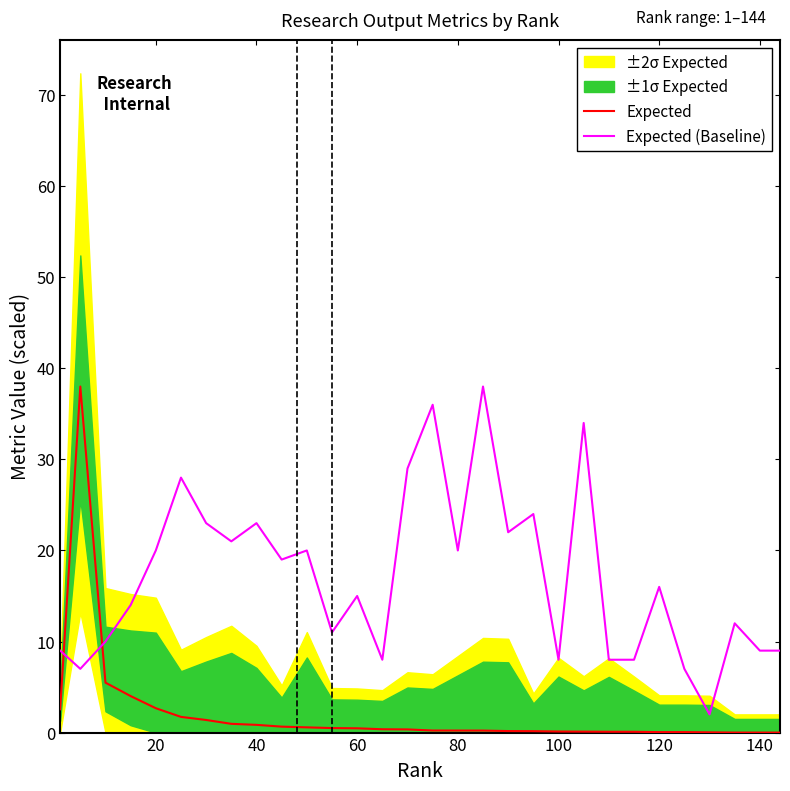

The Expected (Baseline) series shows 16.1 at 140. True or false?

False